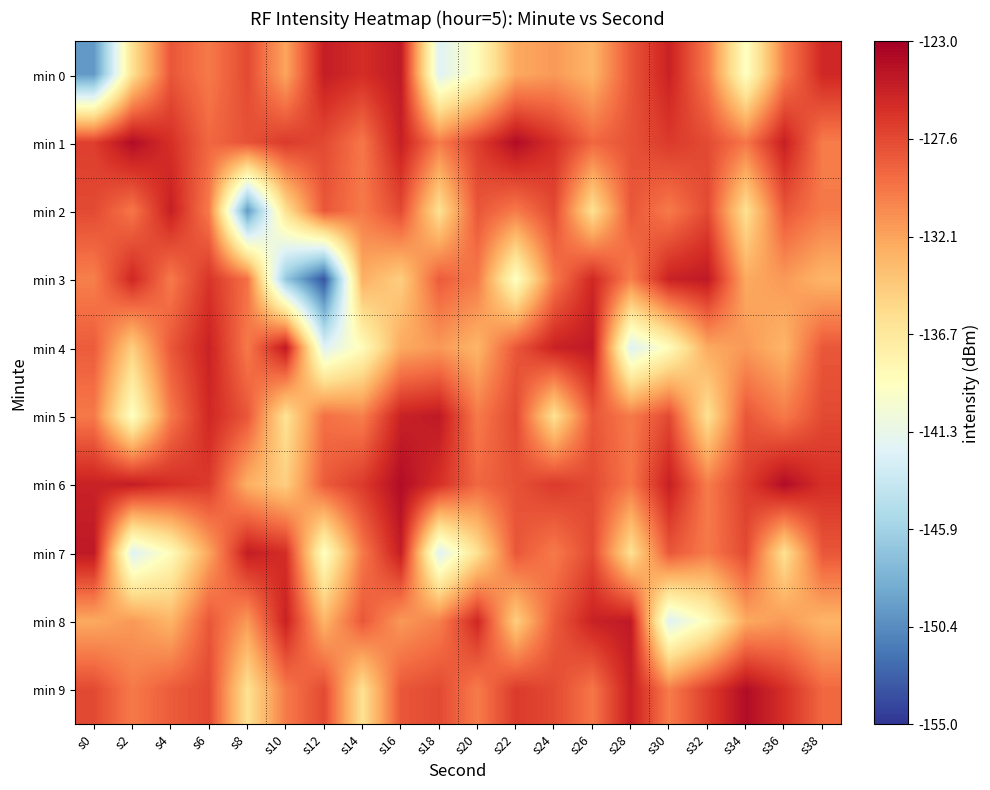

Which series has the largest total across all categories?

min 1